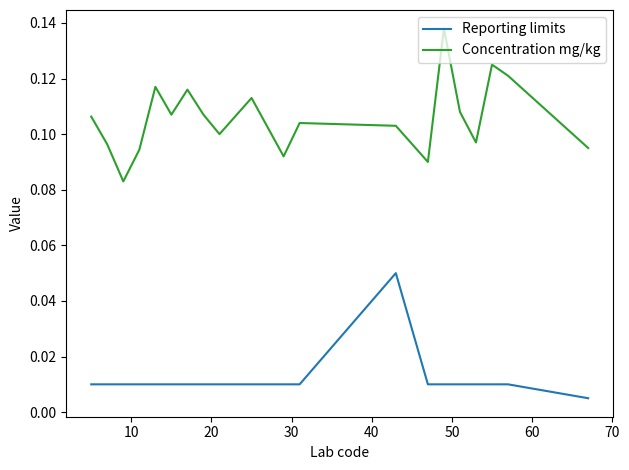

True or false: Concentration mg/kg and Reporting limits intersect in this chart.

False